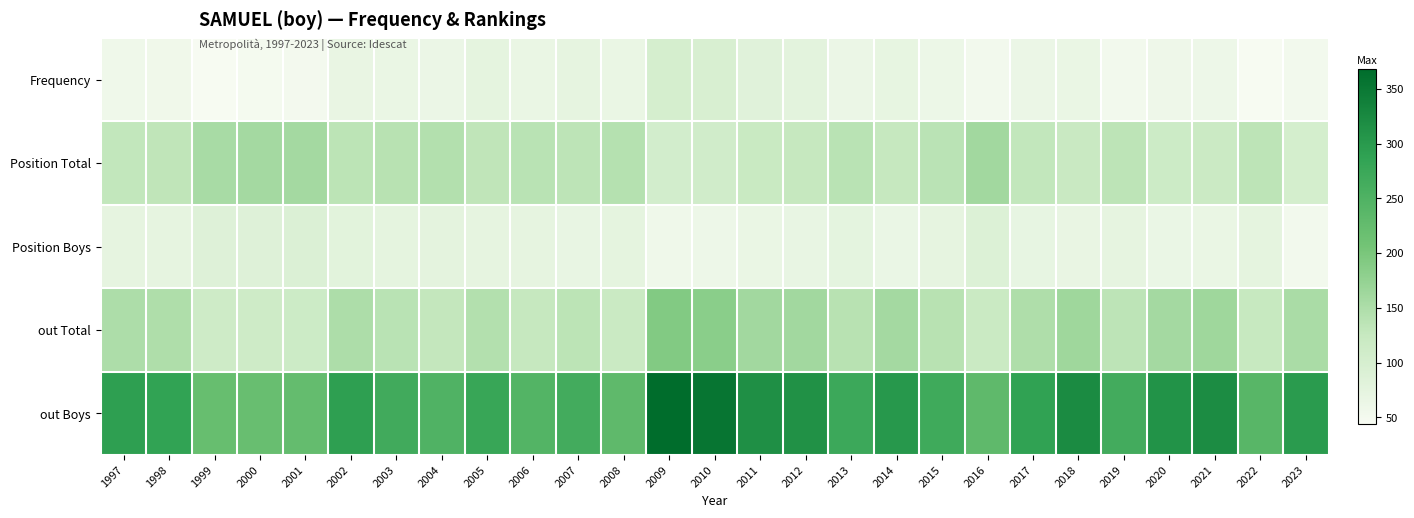

Reading left to right, what are all the values shown in this chart?

Frequency: 1997=57	1998=56	1999=45	2000=48	2001=50	2002=68	2003=66	2004=64	2005=74	2006=66	2007=72	2008=66	2009=101	2010=96	2011=82	2012=78	2013=63	2014=71	2015=62	2016=52	2017=63	2018=66	2019=52	2020=58	2021=60	2022=44	2023=52
Position Total: 1997=130	1998=132	1999=155	2000=159	2001=159	2002=136	2003=140	2004=144	2005=132	2006=138	2007=134	2008=142	2009=106	2010=109	2011=121	2012=126	2013=138	2014=126	2015=137	2016=161	2017=130	2018=122	2019=135	2020=115	2021=118	2022=134	2023=103
Position Boys: 1997=72	1998=72	1999=85	2000=87	2001=90	2002=79	2003=74	2004=76	2005=72	2006=73	2007=69	2008=74	2009=57	2010=60	2011=66	2012=69	2013=75	2014=65	2015=72	2016=89	2017=70	2018=67	2019=72	2020=65	2021=66	2022=74	2023=52
out Total: 1997=150	1998=149	1999=113	2000=113	2001=116	2002=150	2003=138	2004=128	2005=144	2006=126	2007=136	2008=119	2009=191	2010=184	2011=161	2012=161	2013=140	2014=158	2015=140	2016=119	2017=149	2018=164	2019=135	2020=159	2021=164	2022=124	2023=153
out Boys: 1997=291	1998=286	1999=220	2000=219	2001=224	2002=291	2003=267	2004=248	2005=278	2006=244	2007=265	2008=231	2009=368	2010=355	2011=315	2012=313	2013=272	2014=303	2015=269	2016=231	2017=288	2018=322	2019=265	2020=311	2021=320	2022=239	2023=298